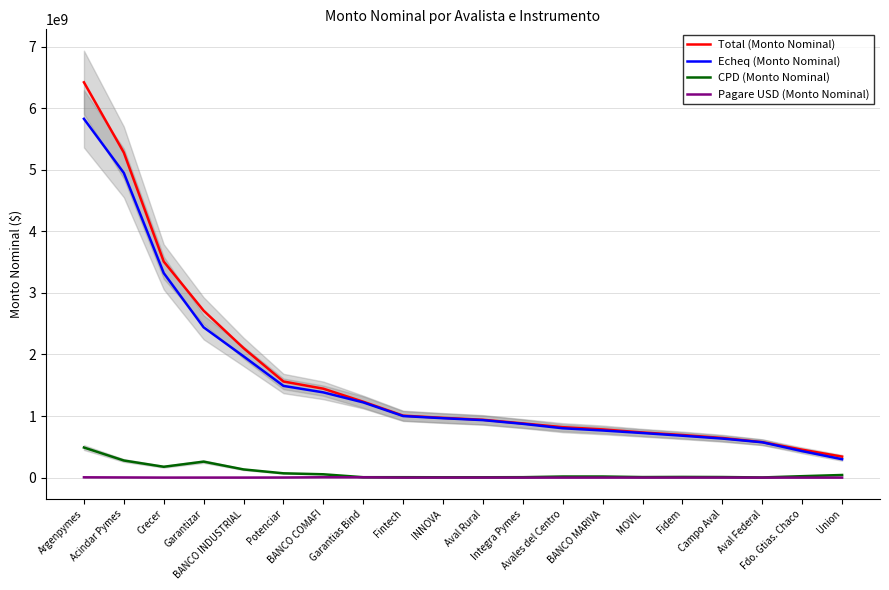

At which label does Total (Monto Nominal) first exceed 970295742?

Argenpymes